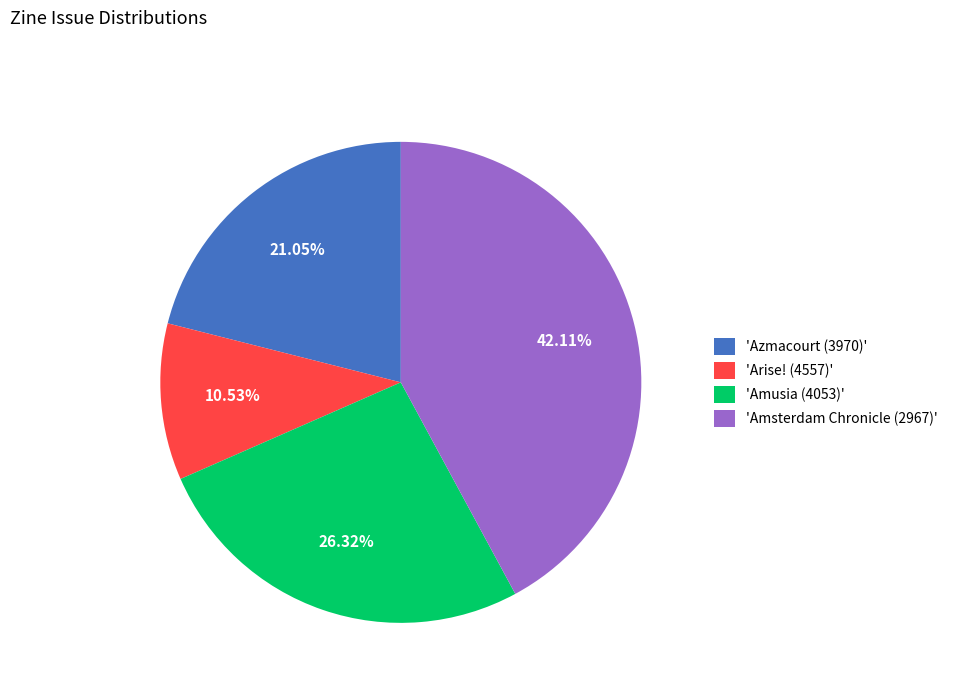

Does 'Amusia (4053)' represent more than half of the total?

No